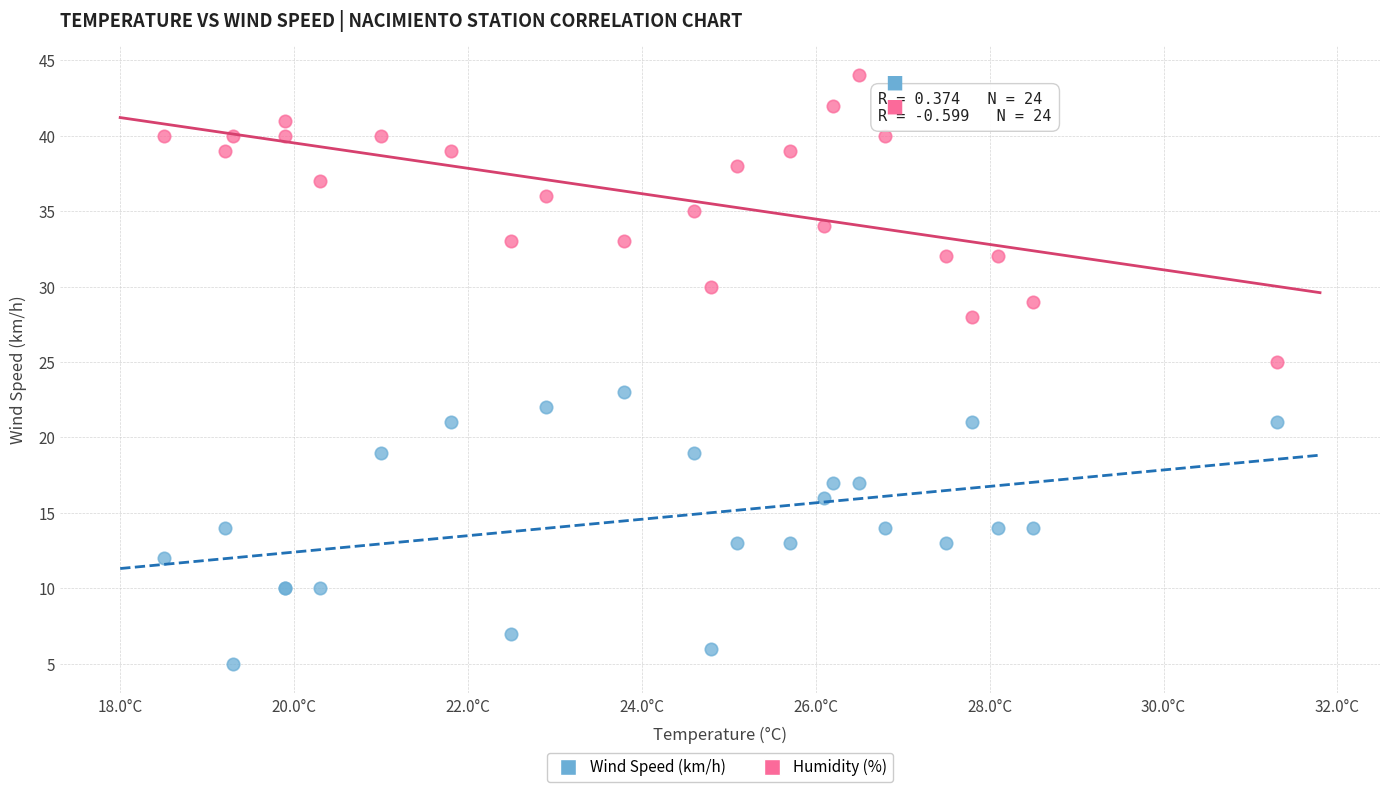

Which series contains the lowest Y value?

Wind Speed (km/h)